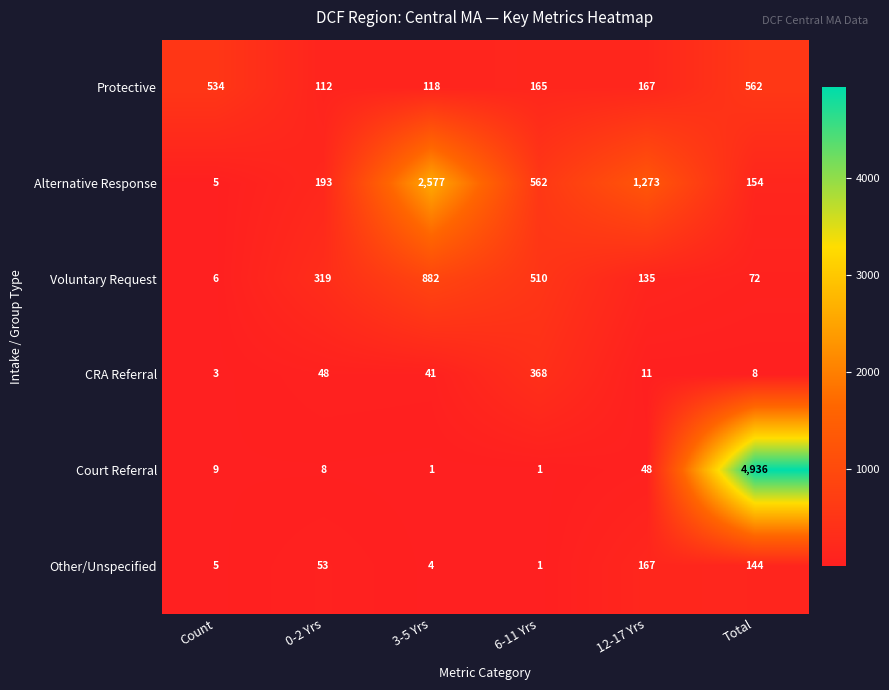

What is the total value across all series at Total?

5876